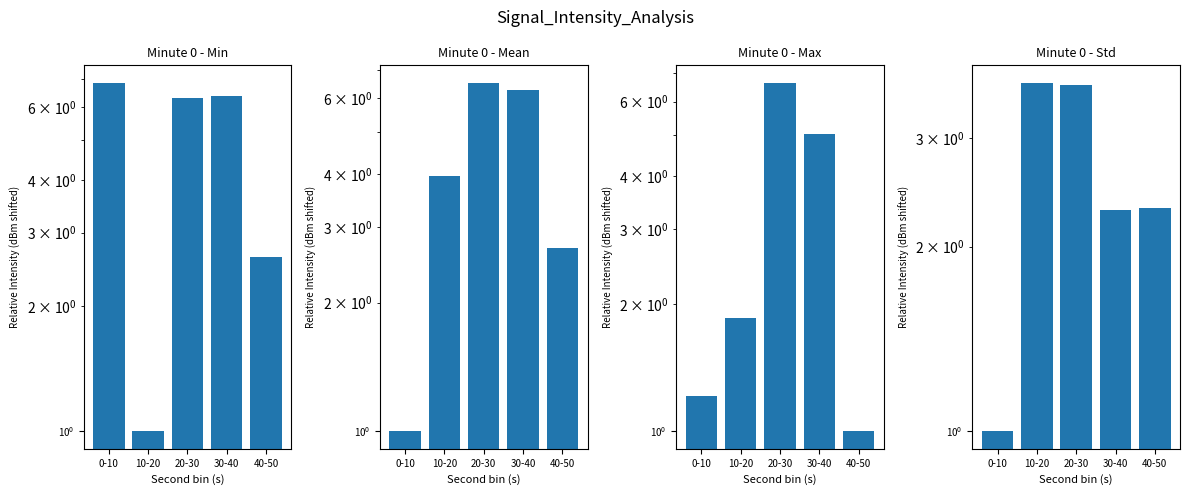

Which label corresponds to the largest value in the chart?

0-10